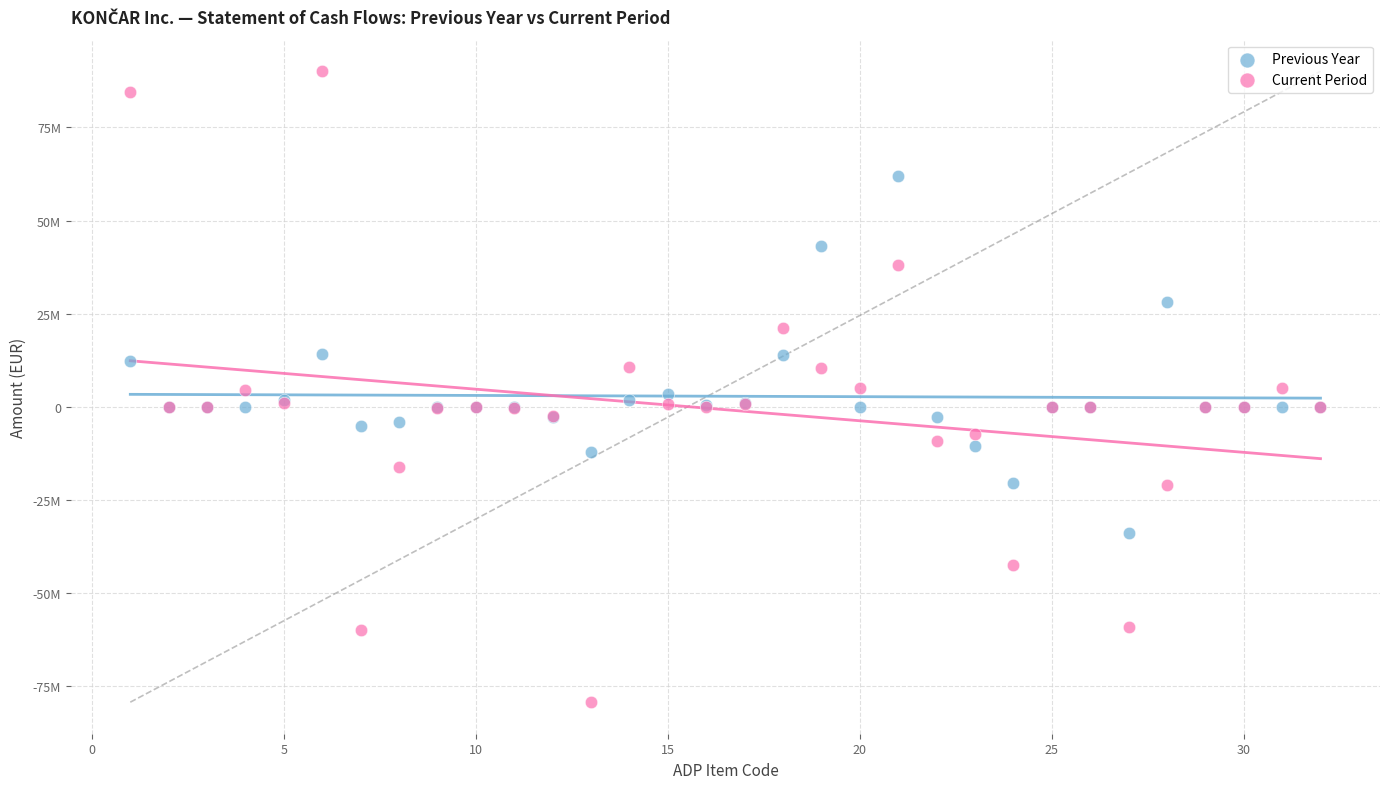

What are all the series names shown in the legend?

Previous Year, Current Period